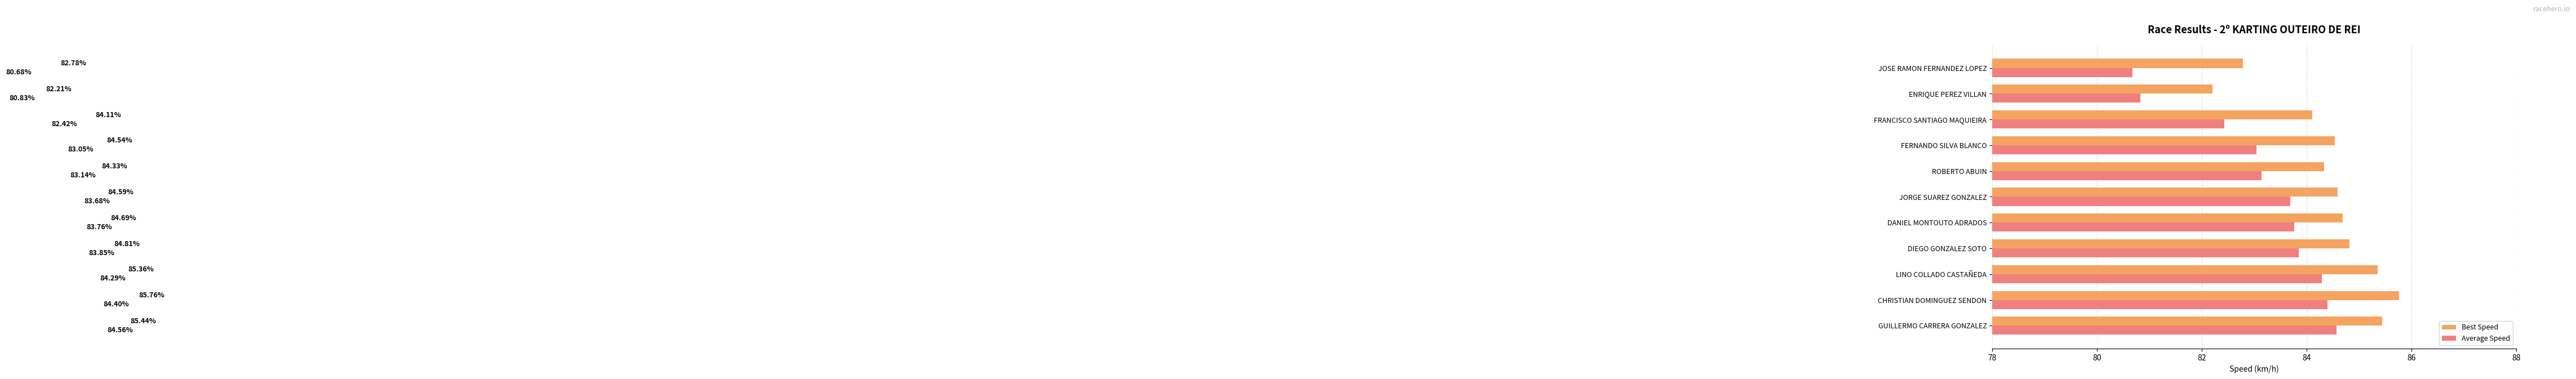

At which category is the sum across all series the highest?

CHRISTIAN DOMINGUEZ SENDON